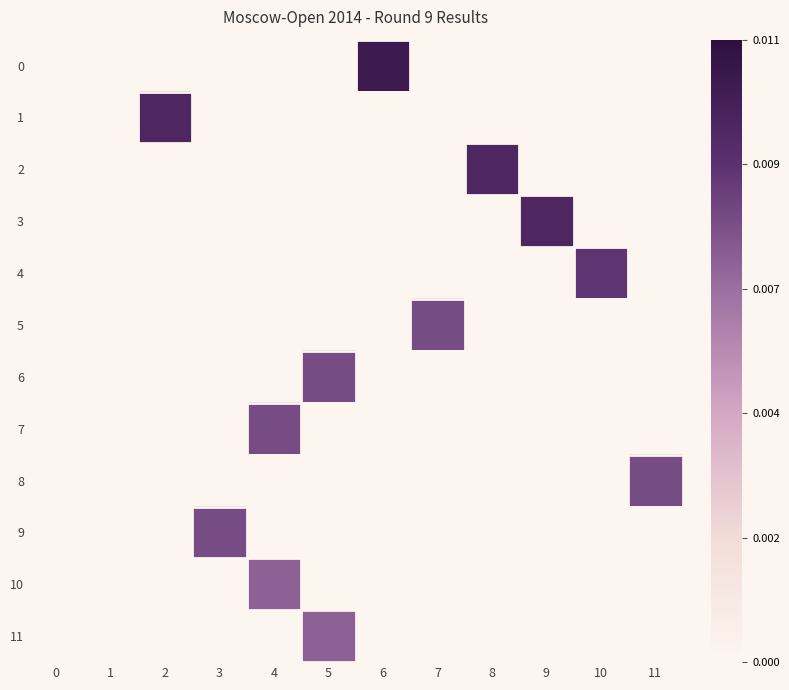

At 9, list the series in order from smallest to largest.

0, 1, 2, 4, 5, 6, 7, 8, 9, 10, 11, 3